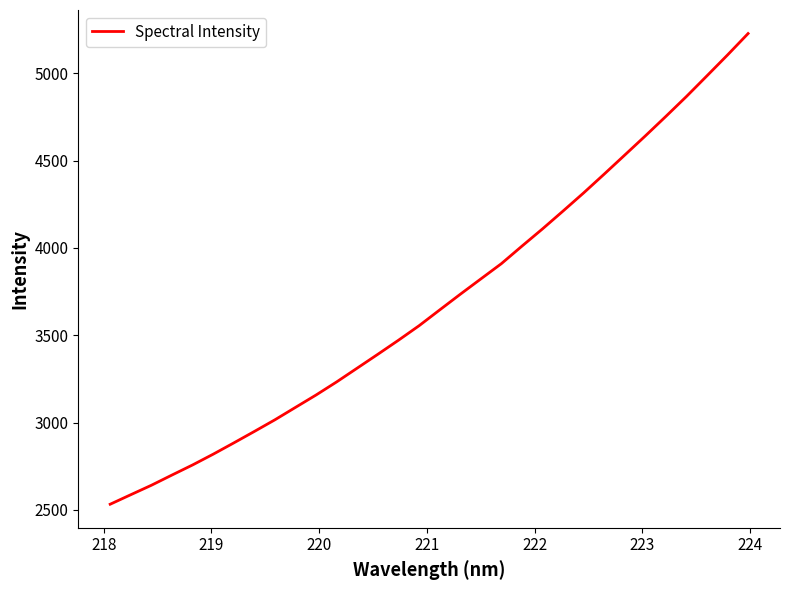

True or false: there are more than 2 points higher than both neighbors.

False